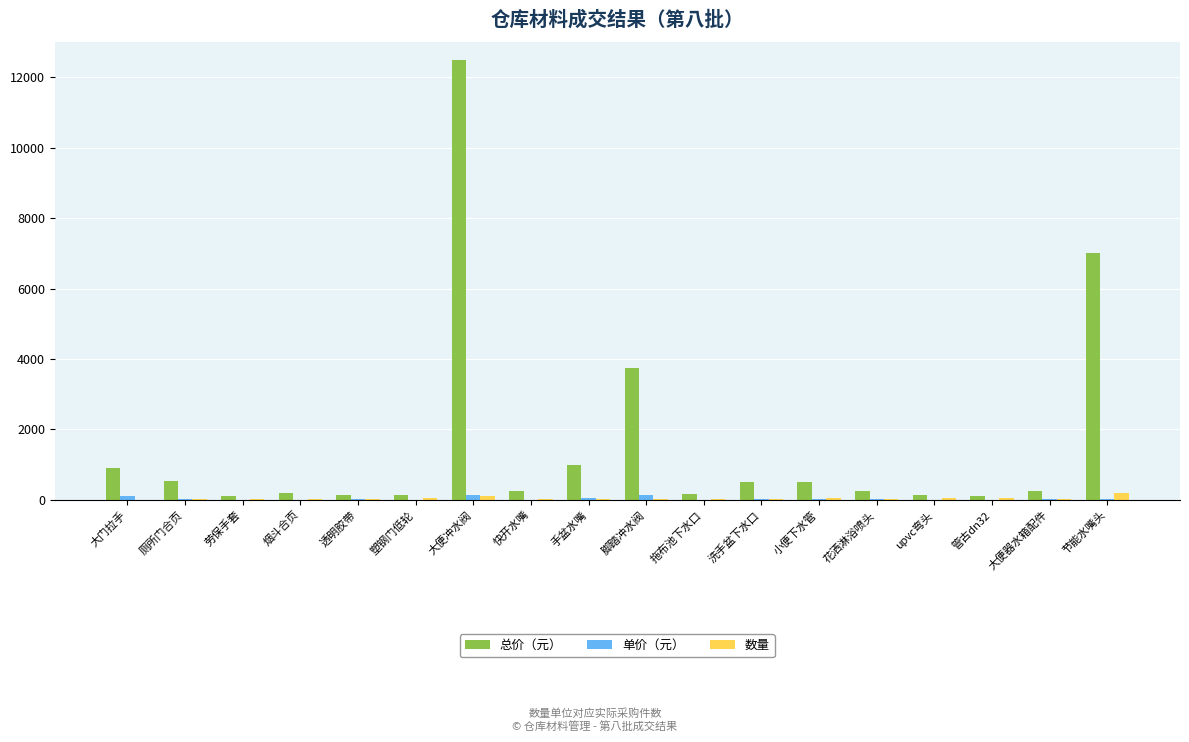

Where is 总价（元） nearest to the value 6300?

节能水嘴头